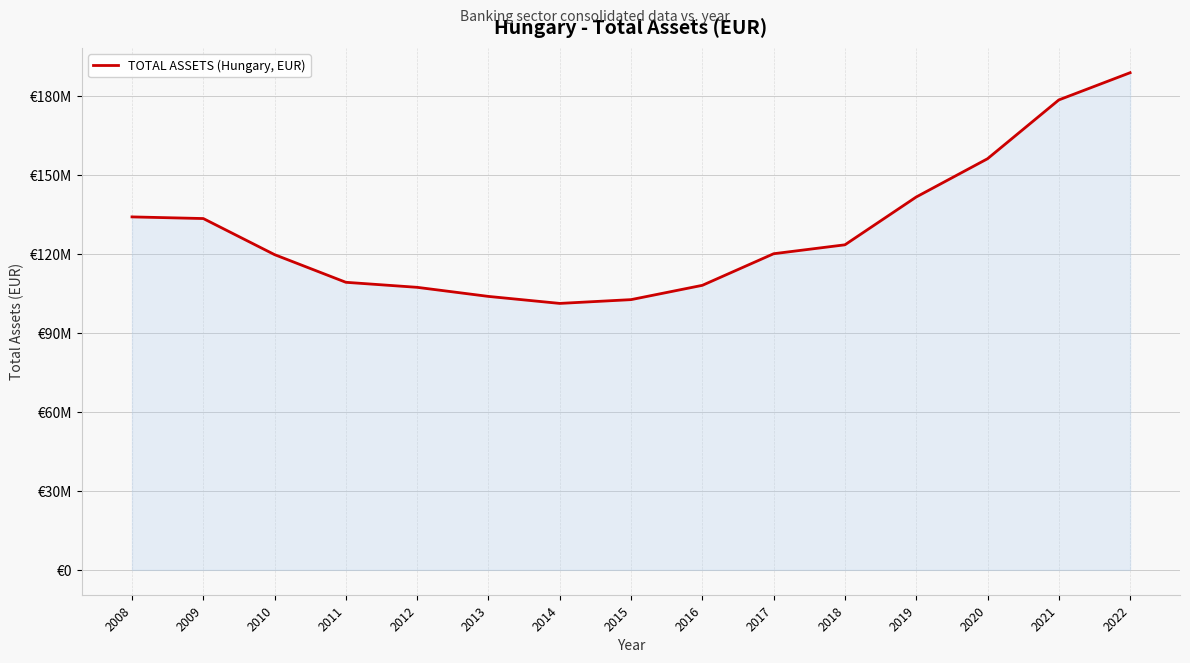

Does the chart have visible grid lines?

Yes